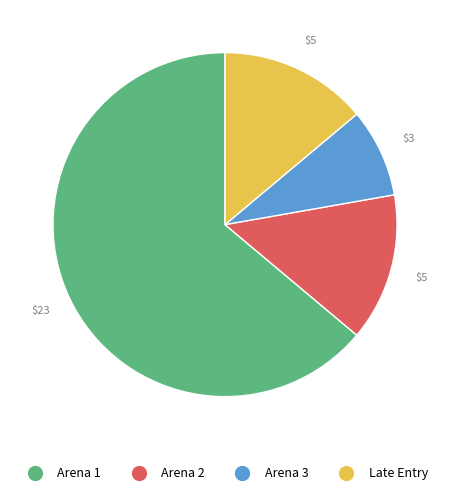

How many slices are in this pie chart?

4